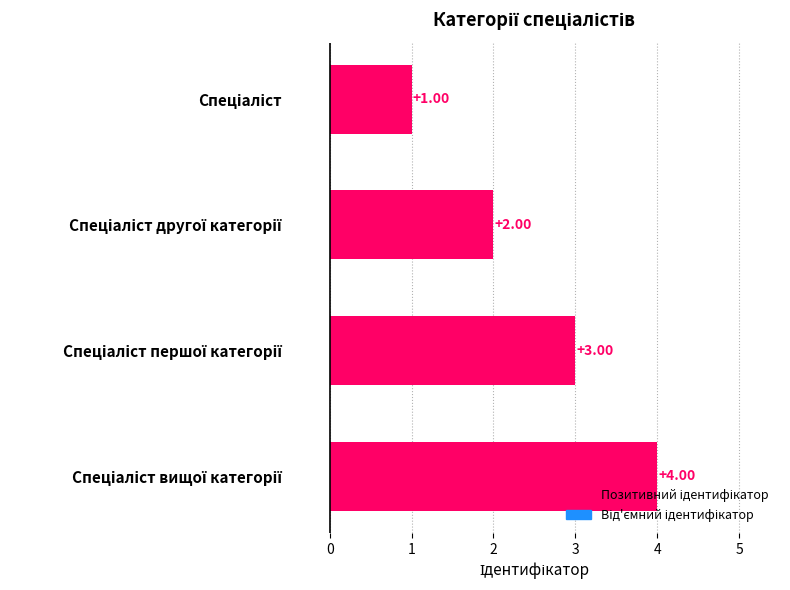

What is the difference between the maximum and minimum values?

3